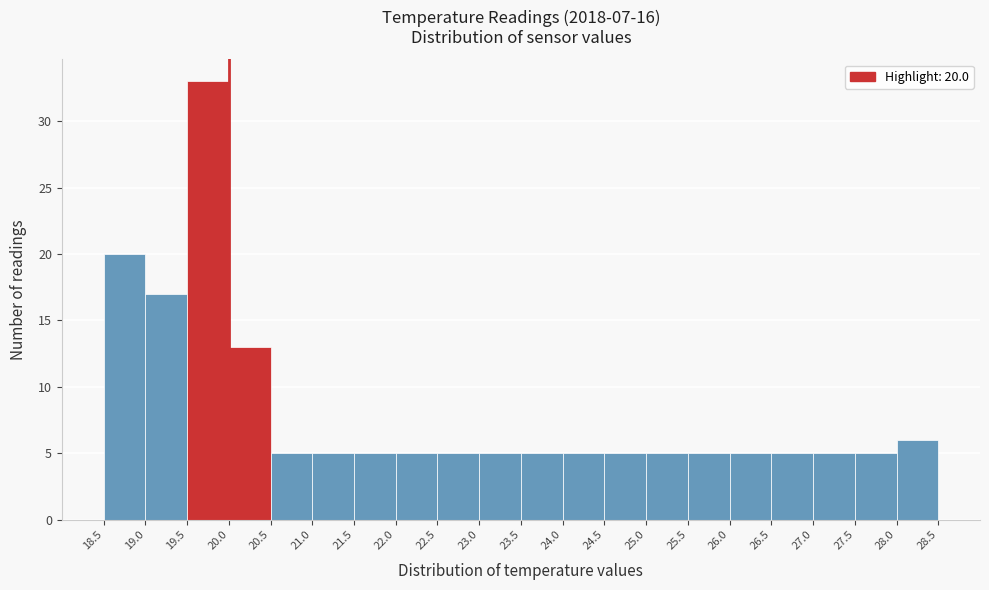

Which range on the x-axis has the tallest bar?

19.5 to 20.0